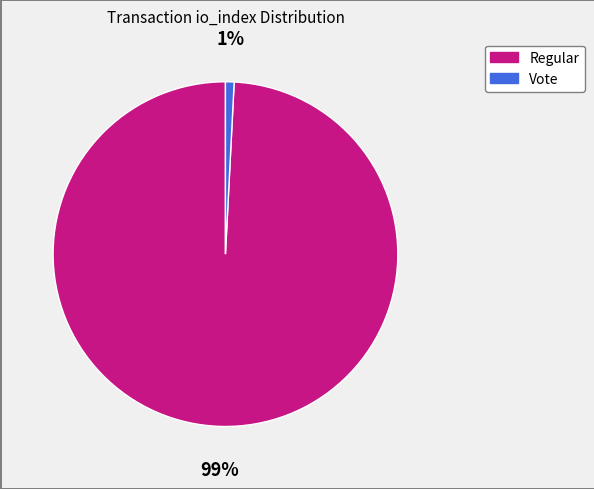

Does any single category account for the majority?

Yes